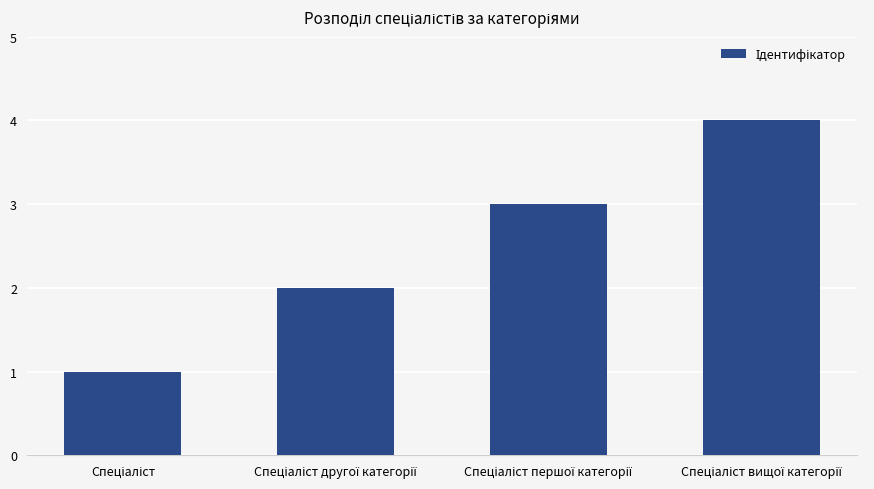

Reading right to left, transcribe all the data shown in this chart.

4	3	2	1